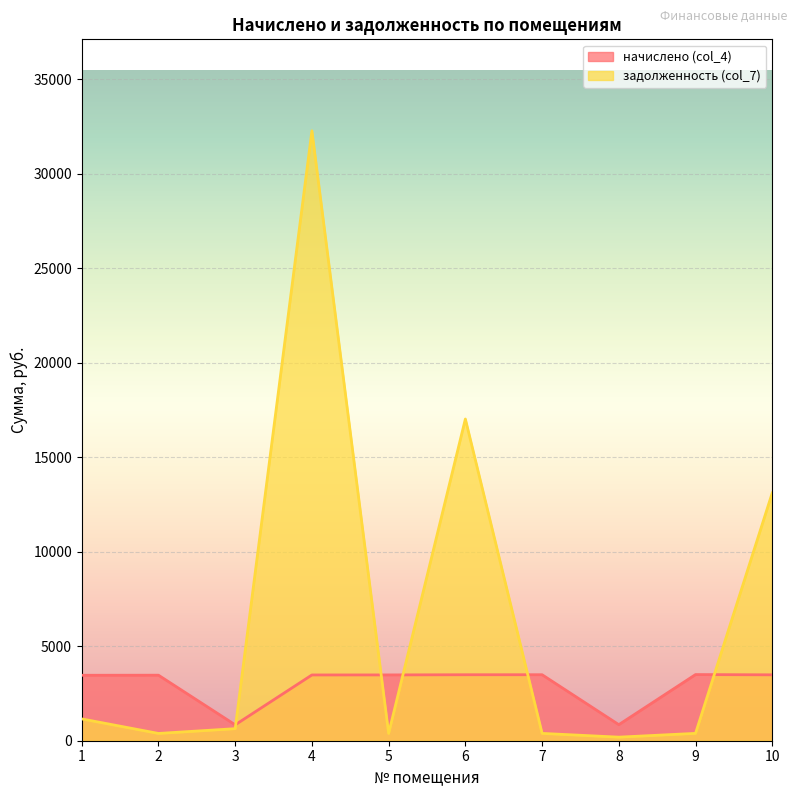

List the series in order of their overall mean, highest first.

задолженность (col_7), начислено (col_4)